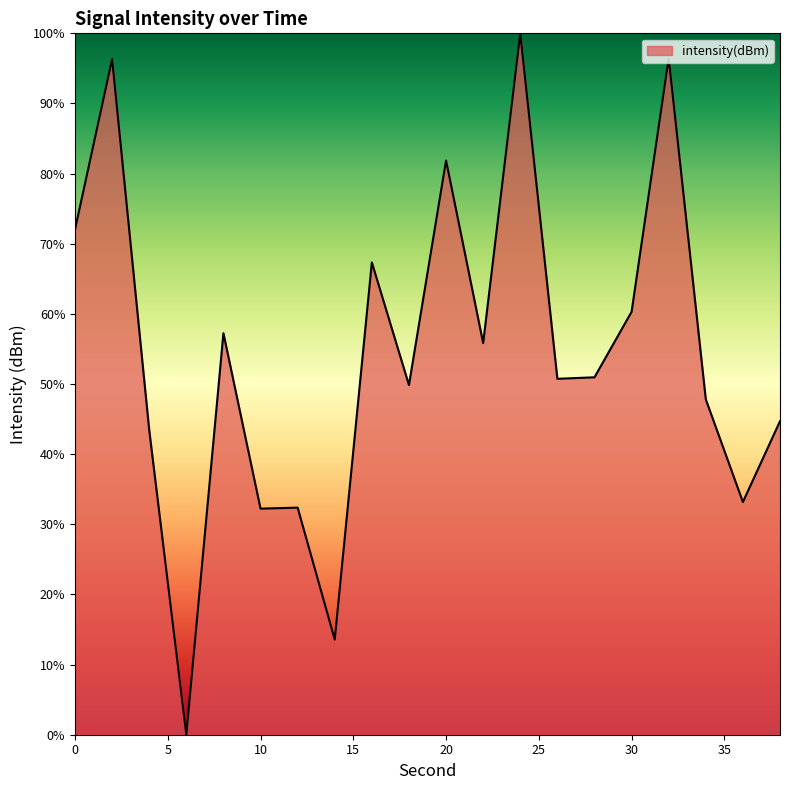

What is the difference between the maximum and minimum values?

100.0